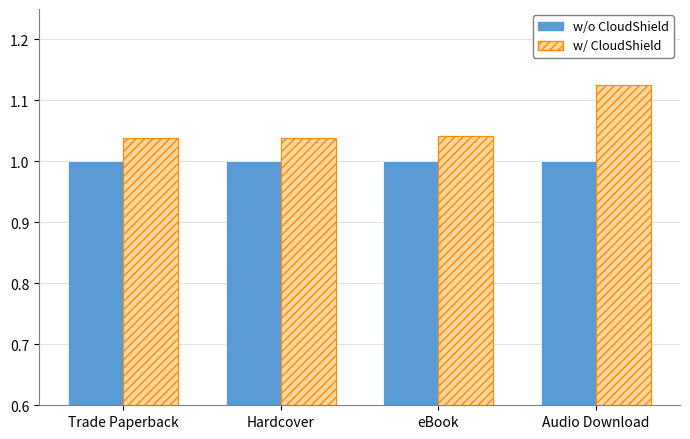

How many groups of bars are there?

4